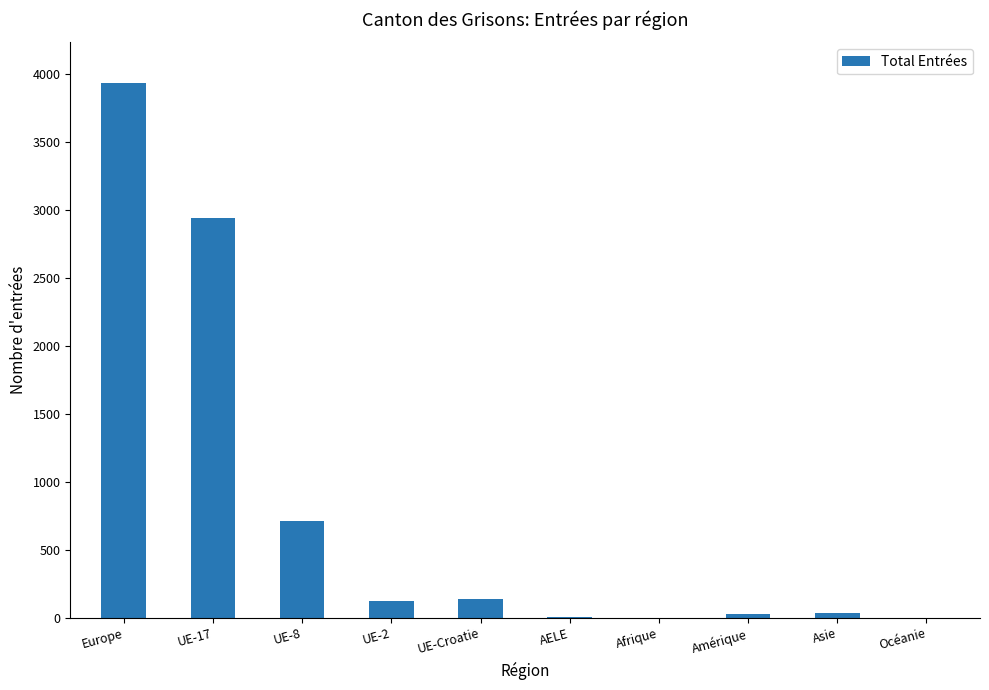

What is the sum of all values?

7923